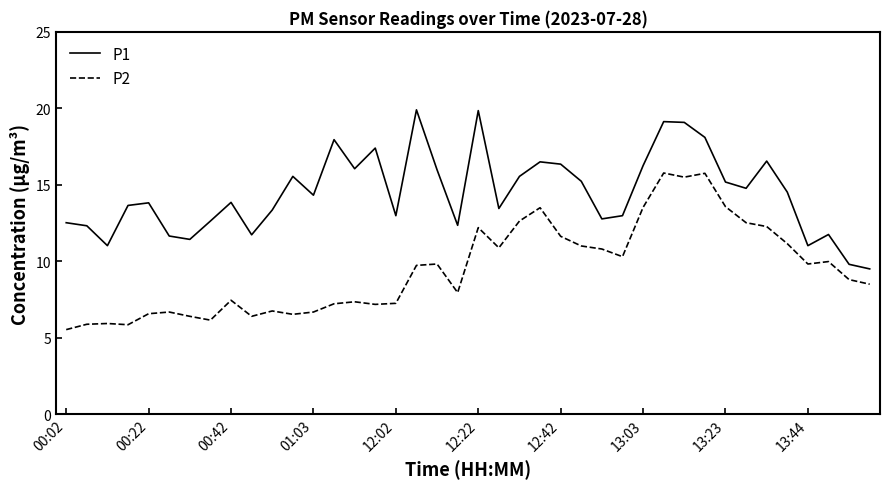

What is the minimum value shown in the chart?

5.5